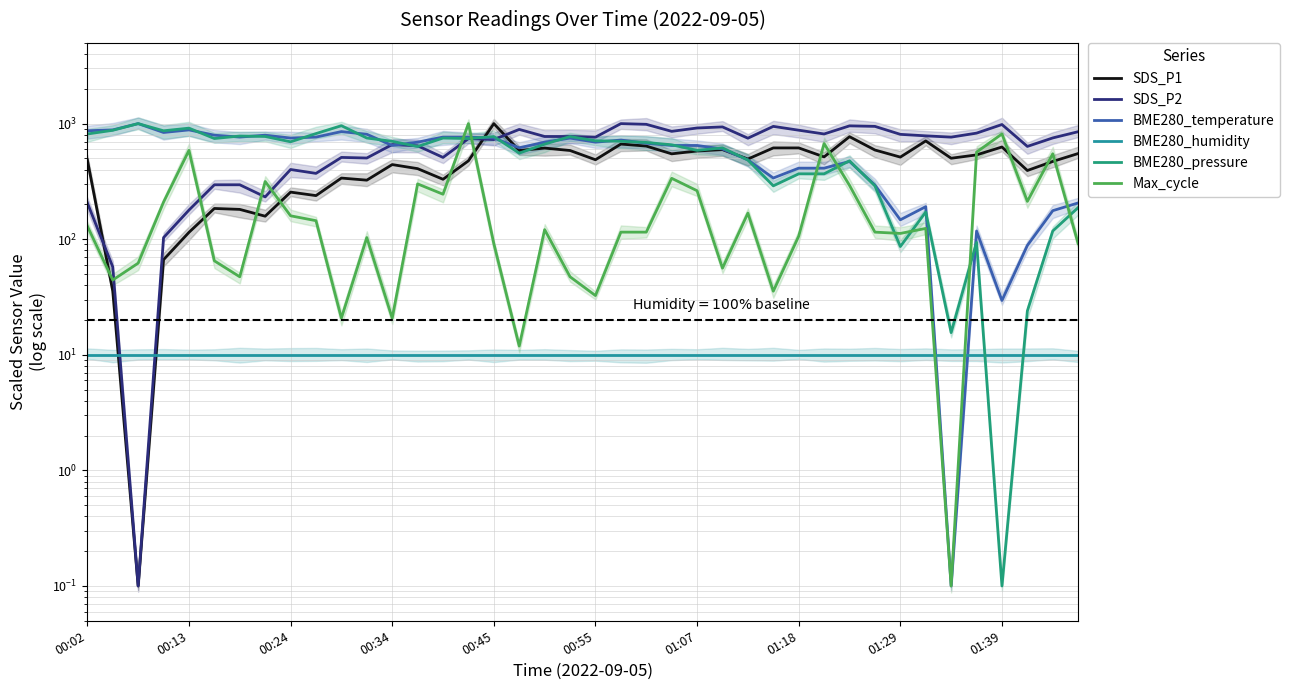

What is the value of the BME280_temperature point at the 24th from the left?

647.1